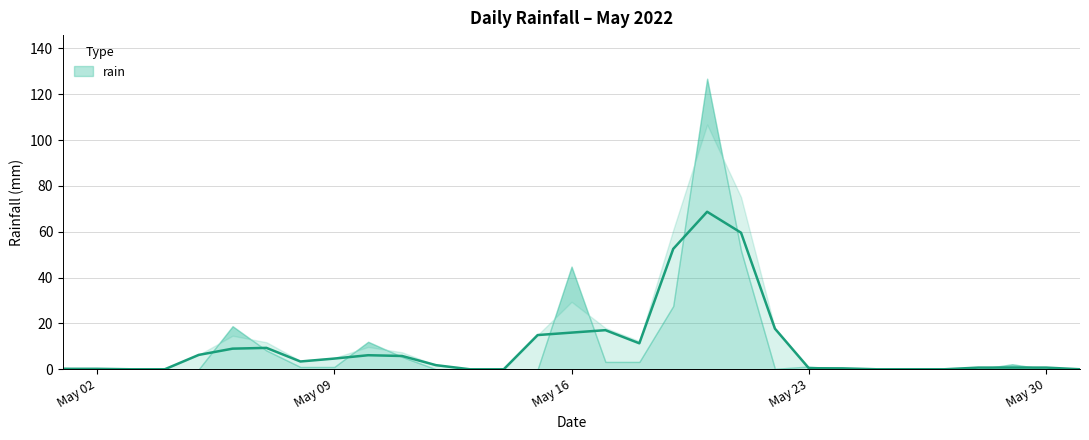

Reading left to right, what are all the values shown in this chart?

2022-05-01=0.6	2022-05-02=0.0	2022-05-03=0.0	2022-05-04=0.0	2022-05-05=0.0	2022-05-06=18.8	2022-05-07=8.2	2022-05-08=1.0	2022-05-09=1.0	2022-05-10=12.0	2022-05-11=5.4	2022-05-12=0.0	2022-05-13=0.0	2022-05-14=0.0	2022-05-15=0.0	2022-05-16=44.8	2022-05-17=3.2	2022-05-18=3.2	2022-05-19=27.6	2022-05-20=126.8	2022-05-21=51.8	2022-05-22=0.2	2022-05-23=1.2	2022-05-24=0.0	2022-05-25=0.0	2022-05-26=0.0	2022-05-27=0.0	2022-05-28=0.0	2022-05-29=2.2	2022-05-30=0.0	2022-05-31=0.0